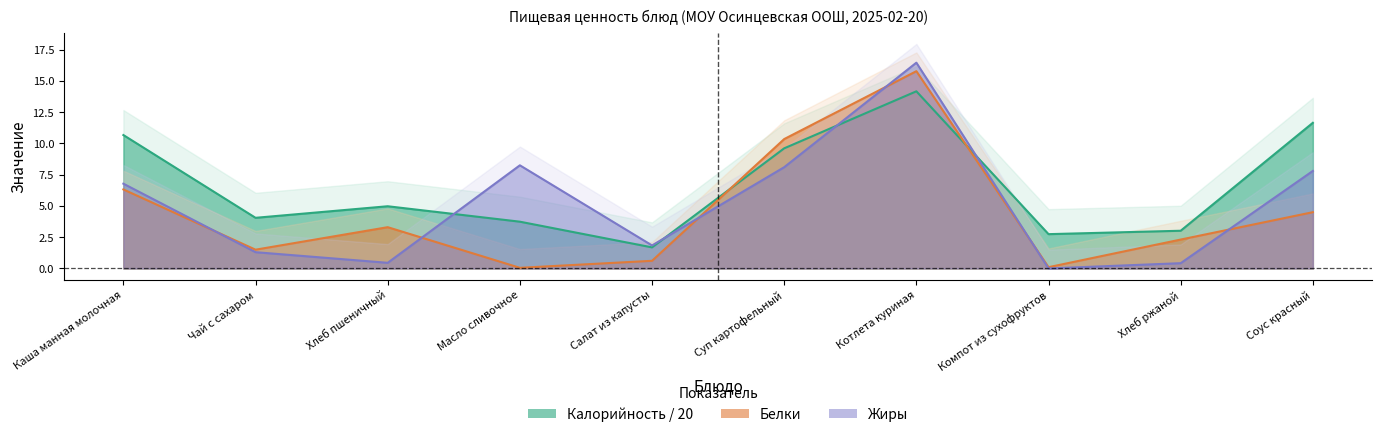

The Белки series shows 3.8 at Хлеб ржаной. True or false?

False